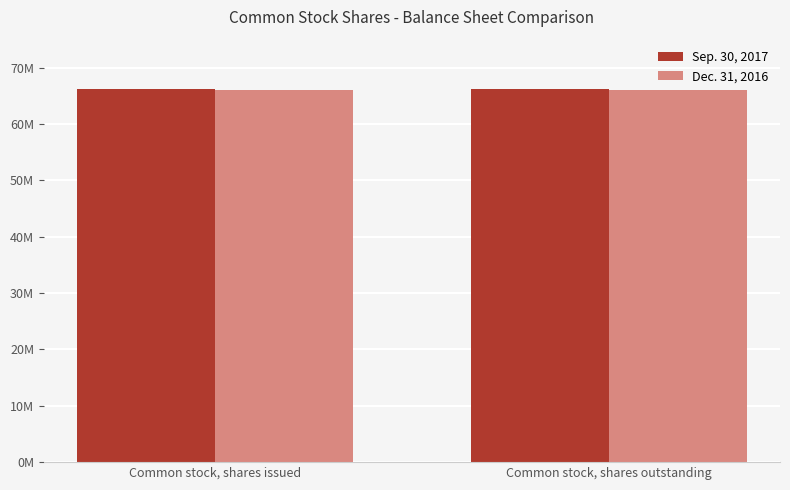

What are all the series names shown in the legend?

Sep. 30, 2017, Dec. 31, 2016